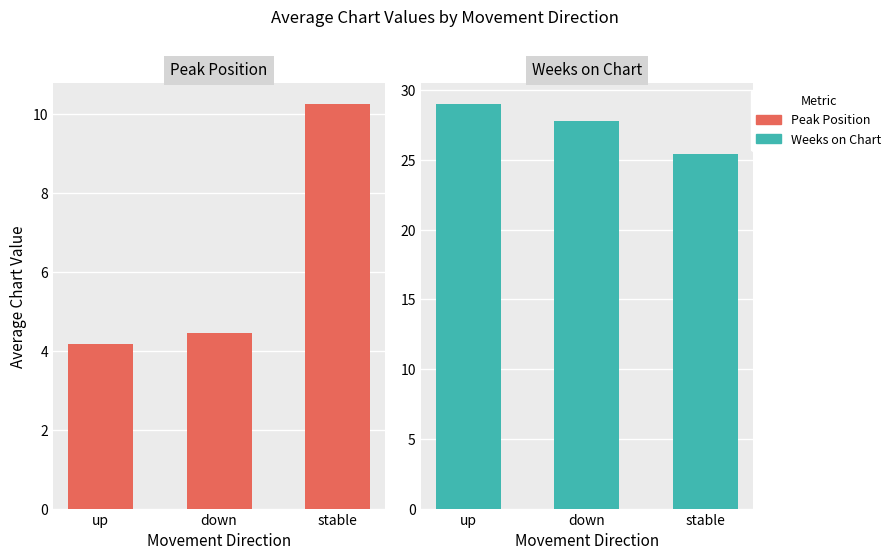

At which category does the chart reach its minimum across all series?

up